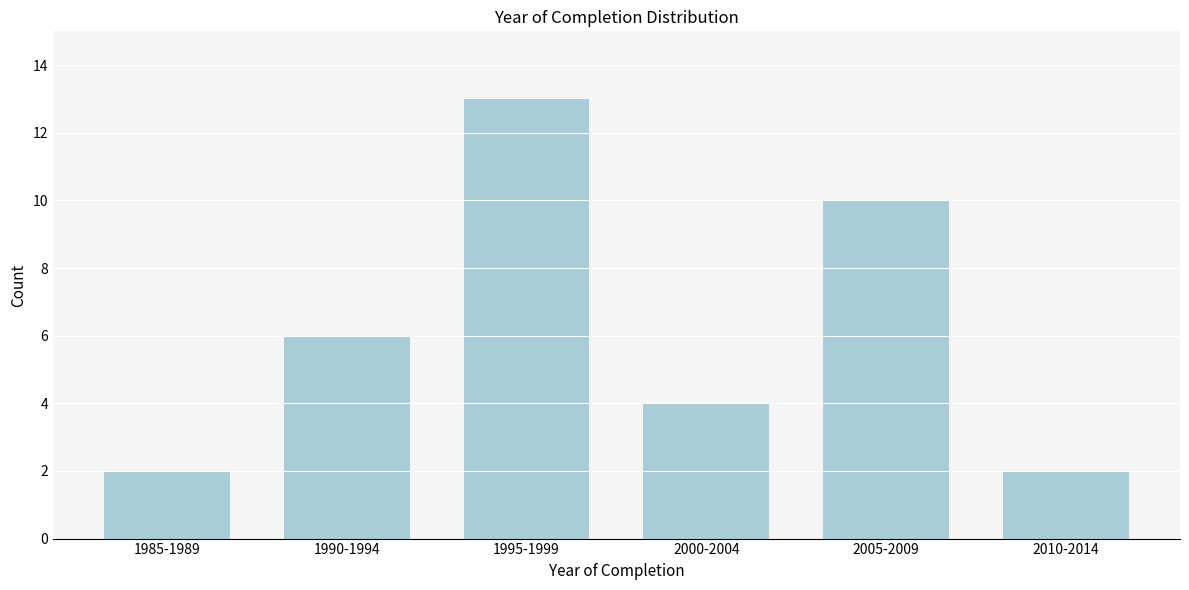

Reading right to left, transcribe all the data shown in this chart.

2010-2014=2	2005-2009=10	2000-2004=4	1995-1999=13	1990-1994=6	1985-1989=2